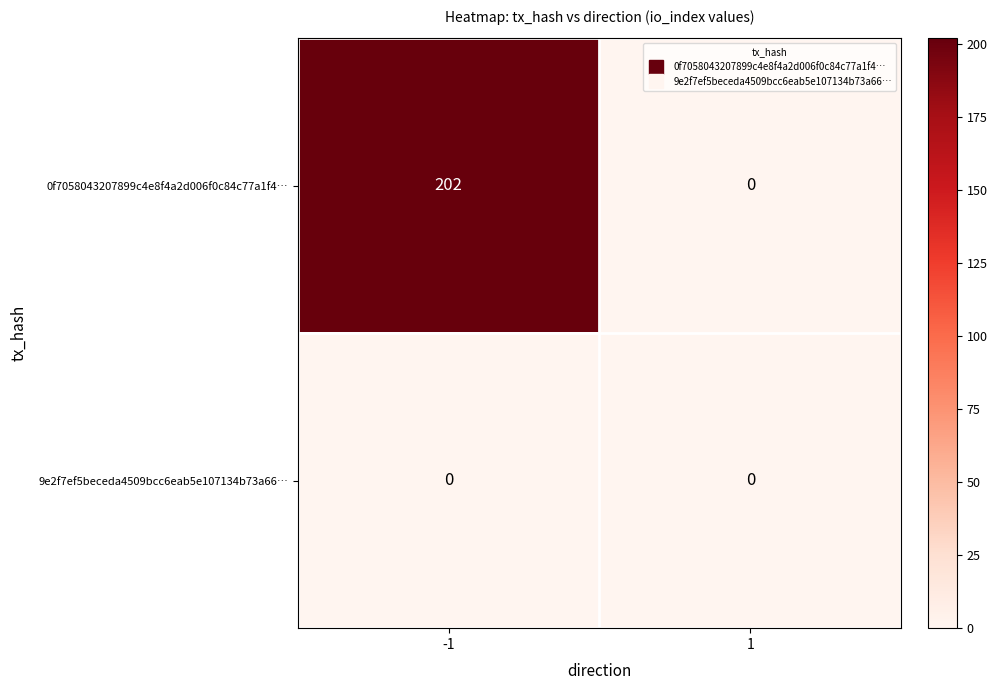

What is the greatest value displayed?

202